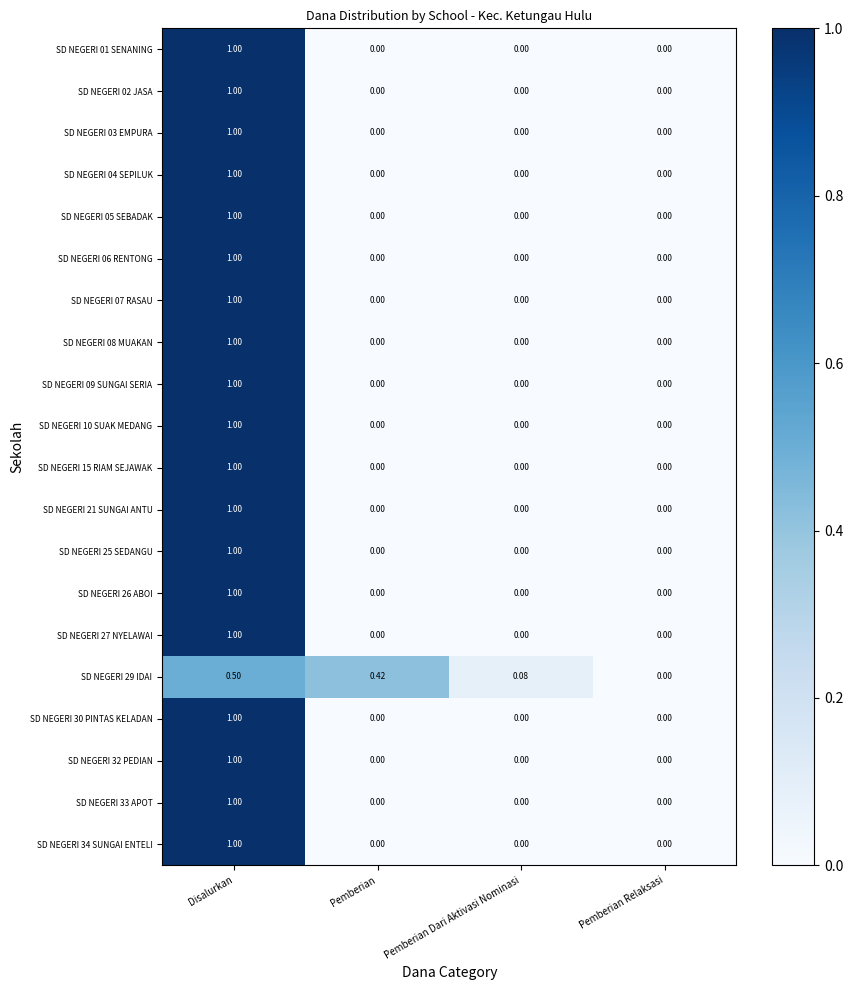

At which label does SD NEGERI 29 IDAI reach its minimum?

Pemberian Relaksasi